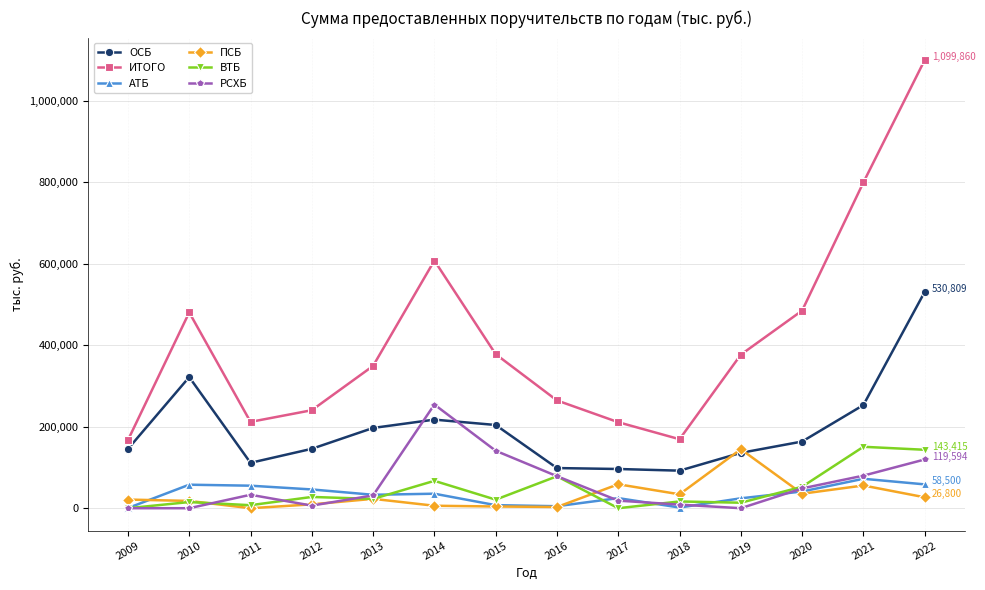

Which series has the largest total across all categories?

ИТОГО